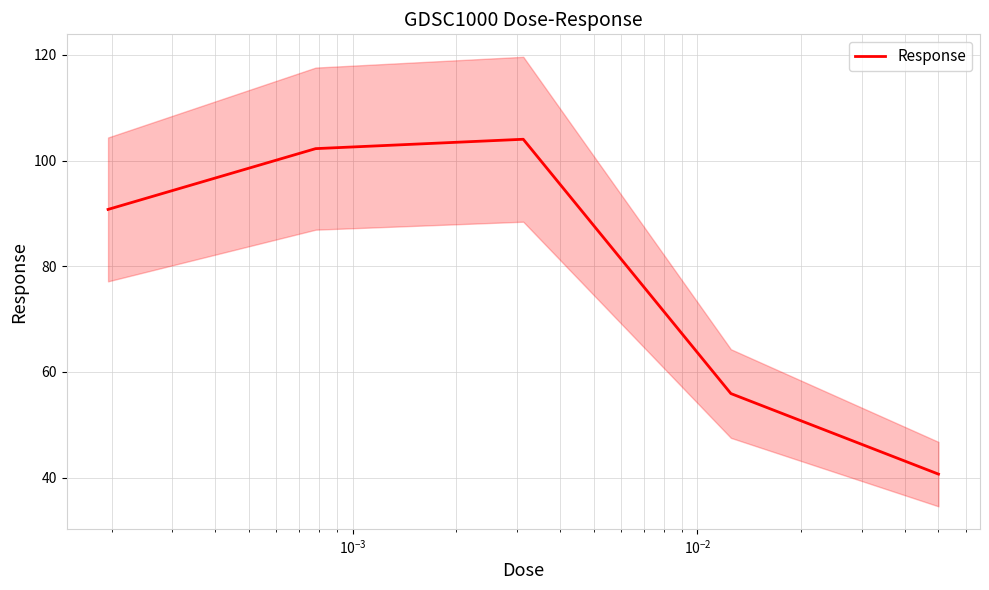

How many points are higher than both their immediate neighbors (excluding endpoints)?

1